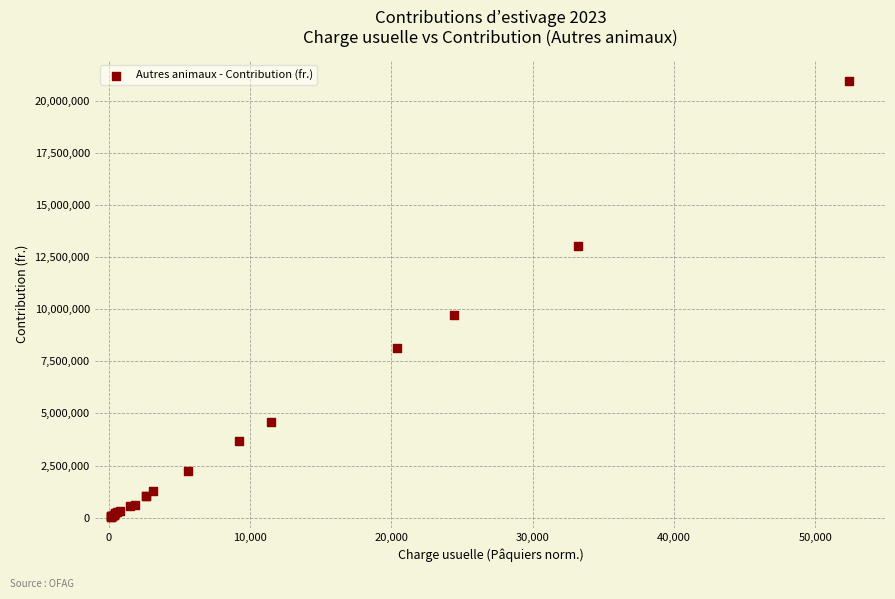

What Y value in the scatter plot is closest to 10486227?

9705938.7